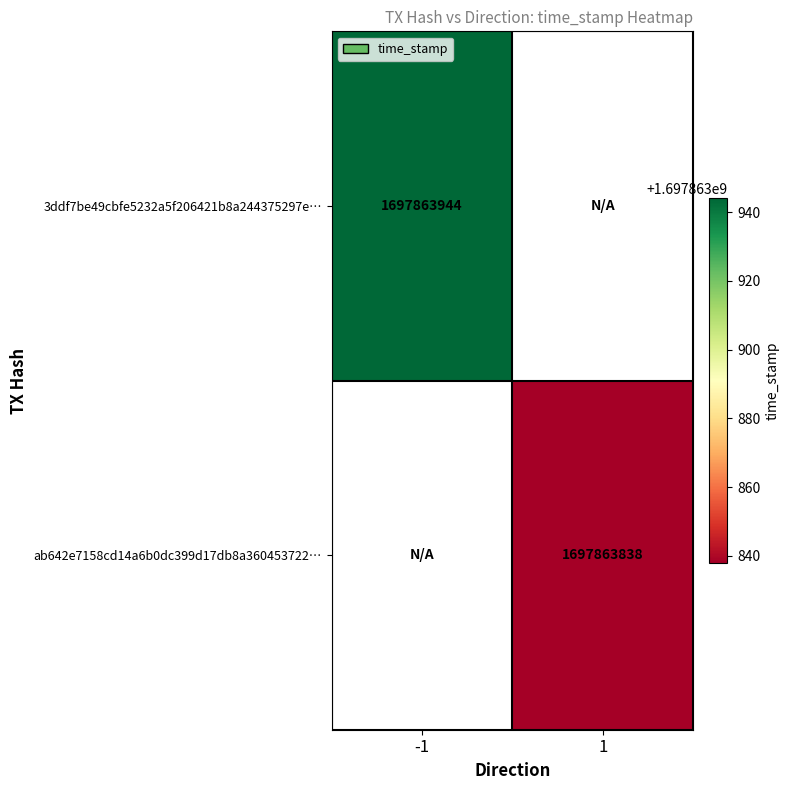

Reading left to right, what are all the values shown in this chart?

3ddf7be49cbfe5232a5f206421b8a244375297e: 1697863944	0
ab642e7158cd14a6b0dc399d17db8a360453722: 0	1697863838